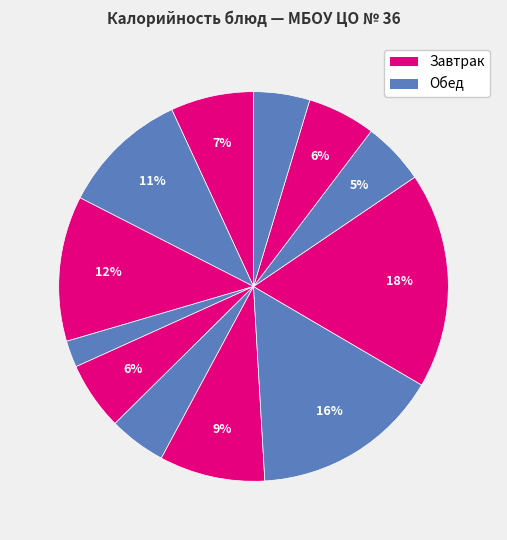

How many slices are in this pie chart?

12